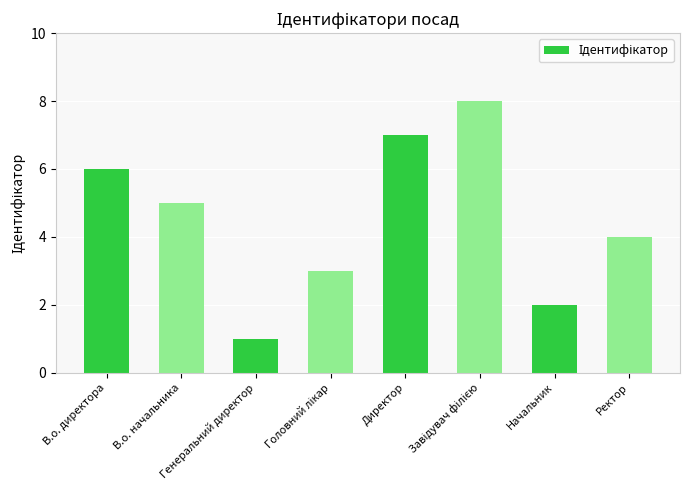

What is the sum of all values?

36